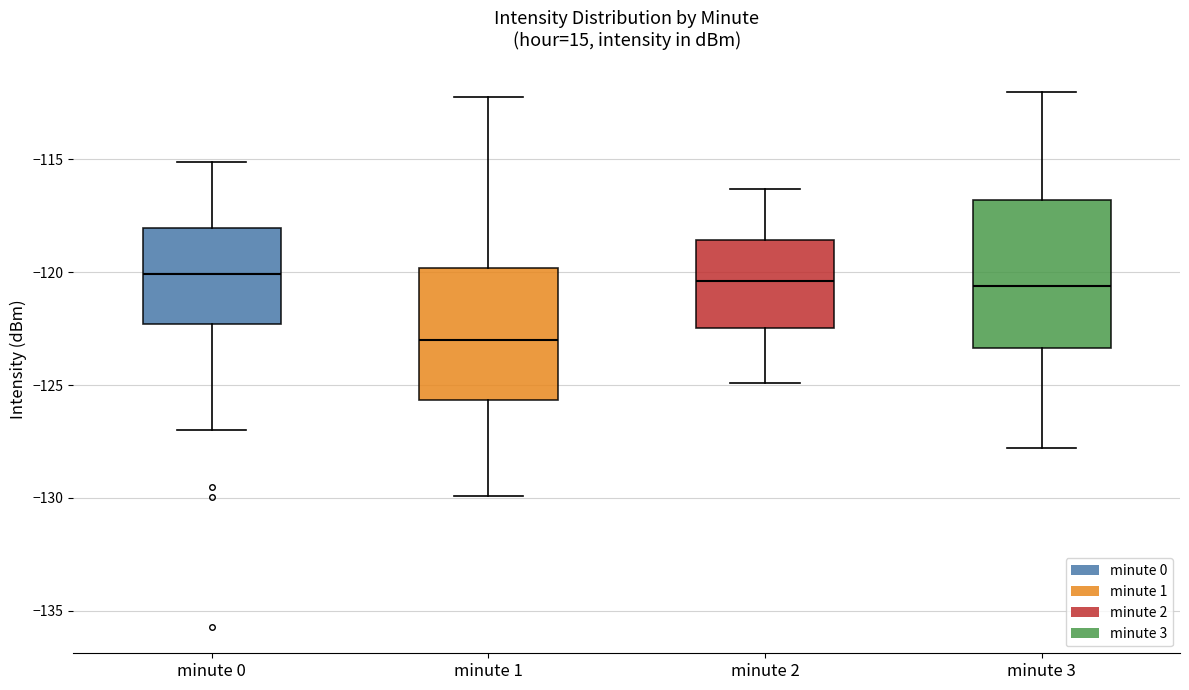

Where is the lower edge of the box for minute 2 on the y-axis? The values are not printed on the chart, so give them approximately, as read against the axis.

-122.5